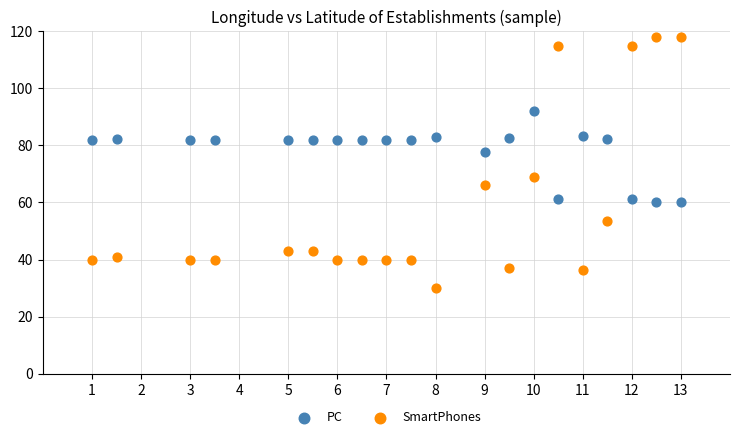

Which series contains the lowest Y value?

SmartPhones